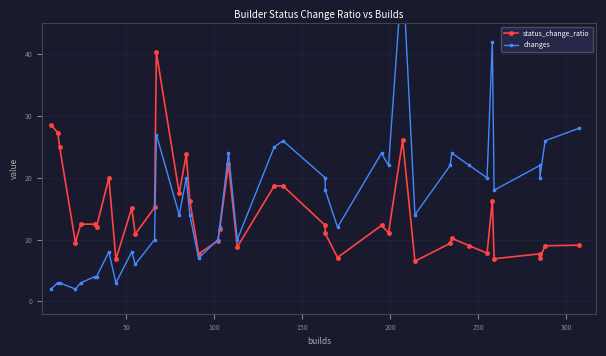

Reading left to right, extract all data points from this chart.

status_change_ratio: 28.6	27.3	25.0	9.5	12.5	12.5	12.1	20.0	6.8	15.1	10.9	15.2	40.3	17.5	23.8	16.3	7.7	9.8	11.7	22.2	8.8	18.7	18.7	12.3	11.0	7.1	12.3	11.1	26.1	6.5	9.4	10.2	9.0	7.8	16.3	6.9	7.7	7.0	9.0	9.1
changes: 2.0	3.0	3.0	2.0	3.0	4.0	4.0	8.0	3.0	8.0	6.0	10.0	27.0	14.0	20.0	14.0	7.0	10.0	12.0	24.0	10.0	25.0	26.0	20.0	18.0	12.0	24.0	22.0	54.0	14.0	22.0	24.0	22.0	20.0	42.0	18.0	22.0	20.0	26.0	28.0